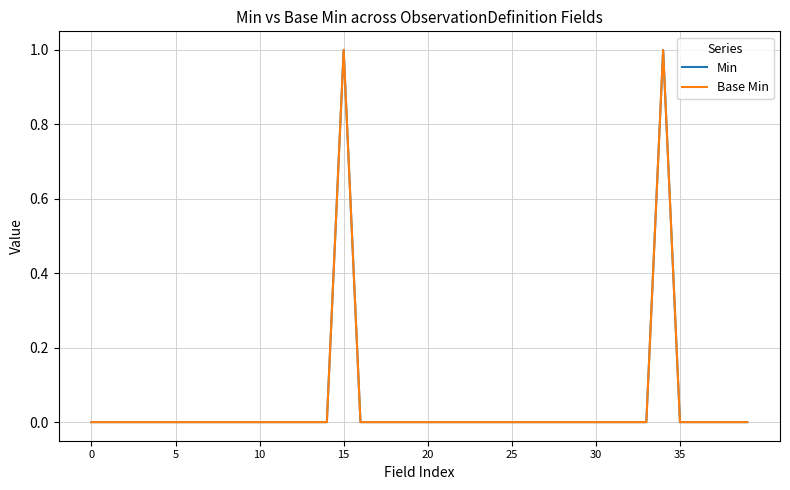

True or false: Min and Base Min cross at least once.

False